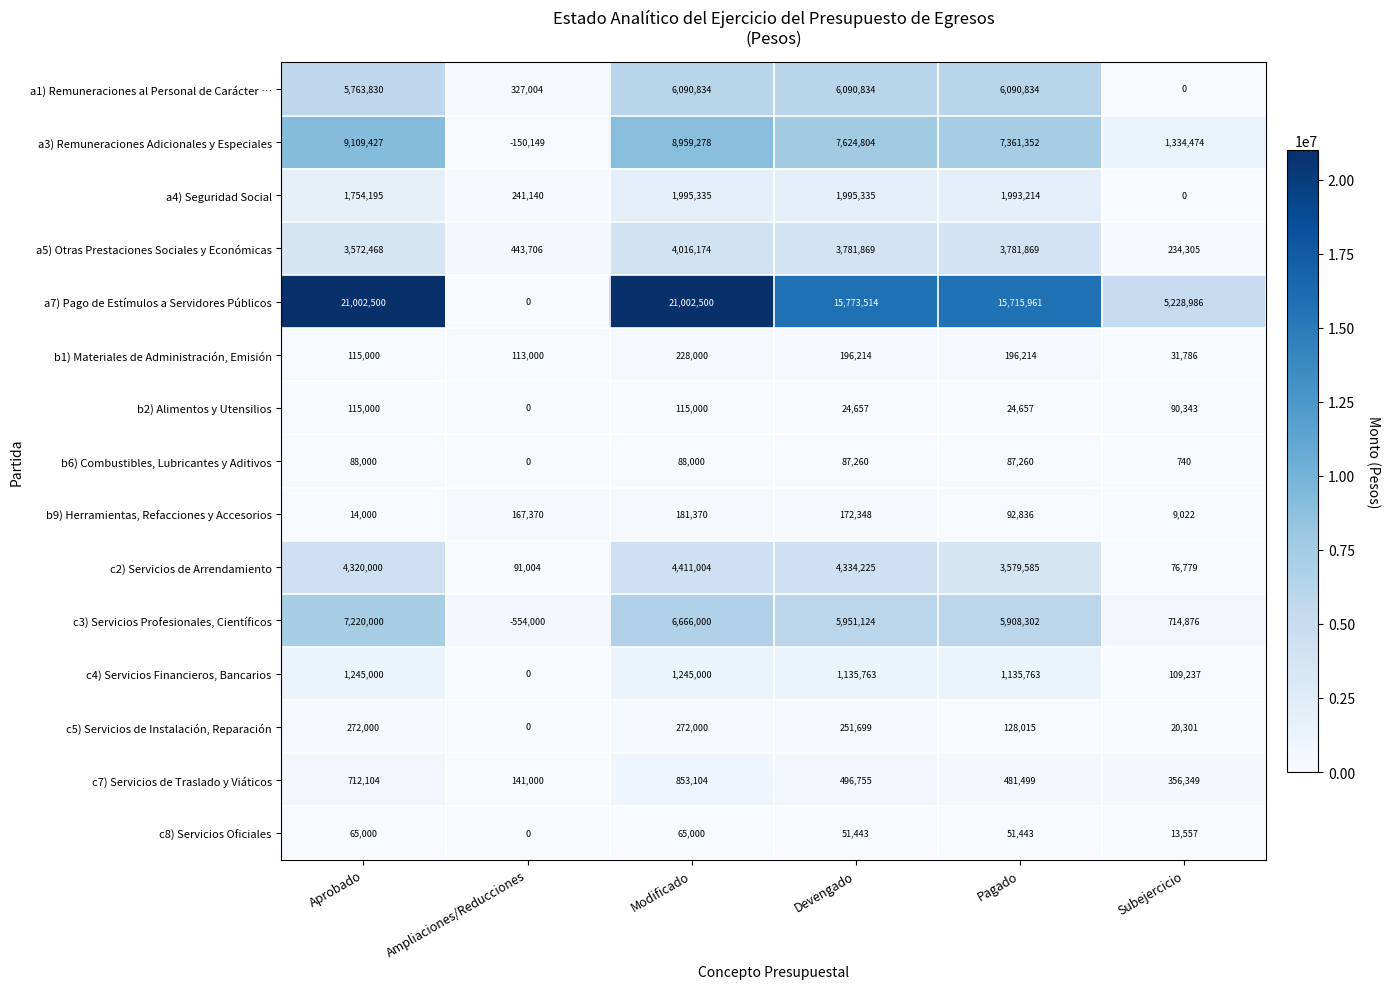

True or false: a7) Pago de Estímulos a Servidores Públicos has a value of 15773514 at Devengado.

True